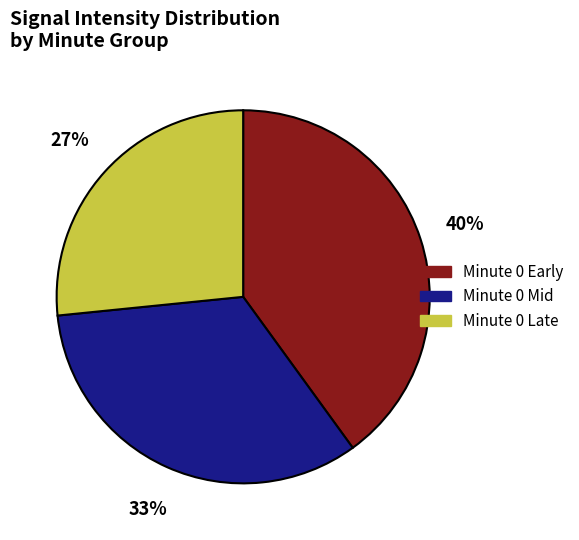

Does any single category account for the majority?

No